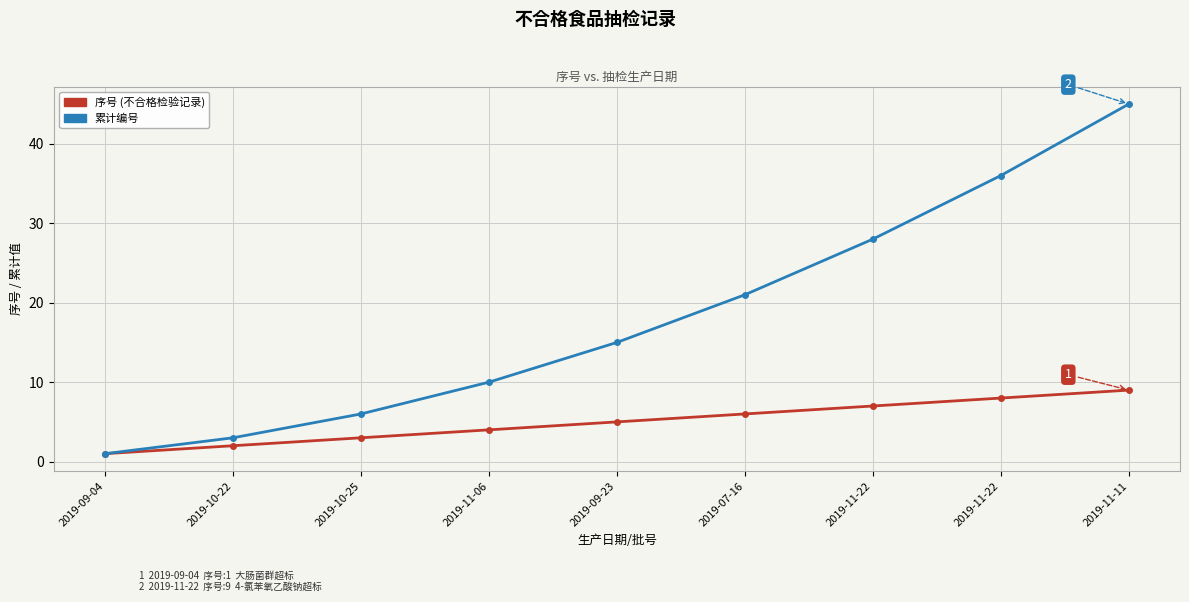

What is the lowest value of the 累计编号 series?

1